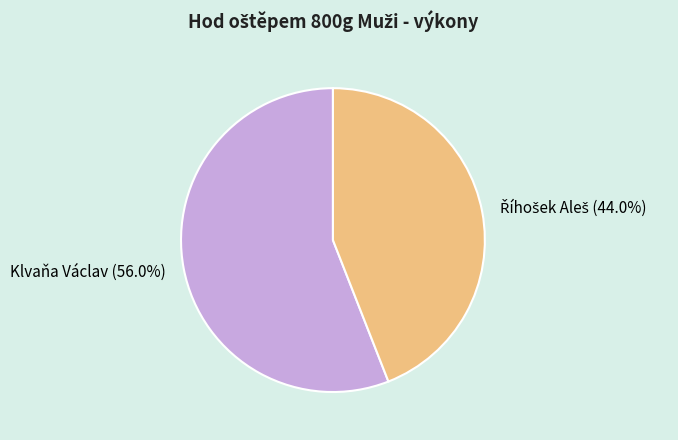

What portion of the pie excludes Klvaňa Václav?

44.0%